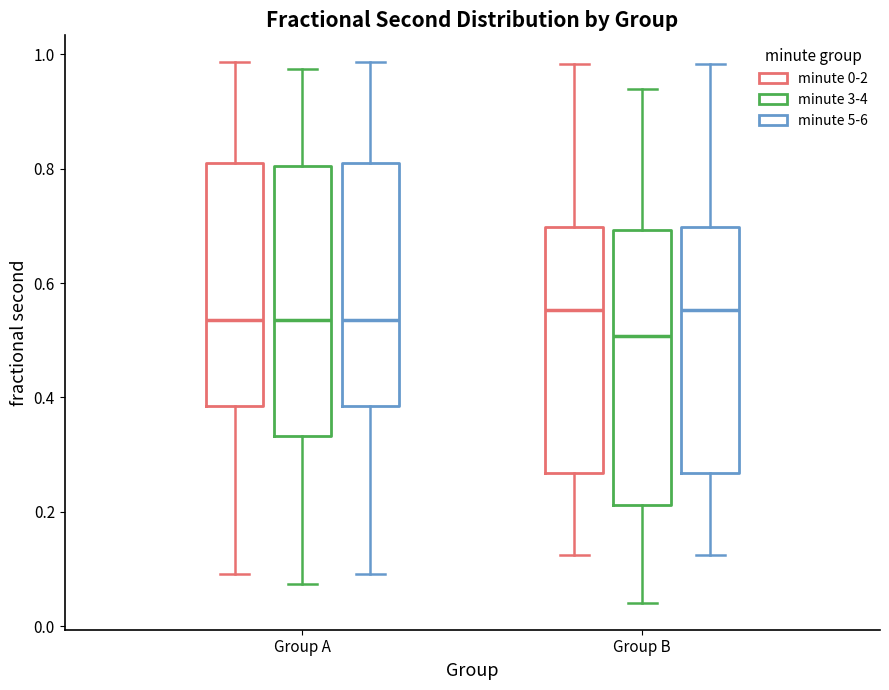

Reading left to right, read every box against the y-axis: the position of its median line, the range the box covers, and the ends of its whiskers. The values are not printed on the chart, so give them approximately, as read against the axis.

Group A (minute 0-2): median 0.54, box 0.38 to 0.80, whiskers 0.10 to 0.98
Group A (minute 3-4): median 0.54, box 0.34 to 0.80, whiskers 0.08 to 0.98
Group A (minute 5-6): median 0.54, box 0.38 to 0.80, whiskers 0.10 to 0.98
Group B (minute 0-2): median 0.56, box 0.26 to 0.70, whiskers 0.12 to 0.98
Group B (minute 3-4): median 0.50, box 0.22 to 0.70, whiskers 0.04 to 0.94
Group B (minute 5-6): median 0.56, box 0.26 to 0.70, whiskers 0.12 to 0.98